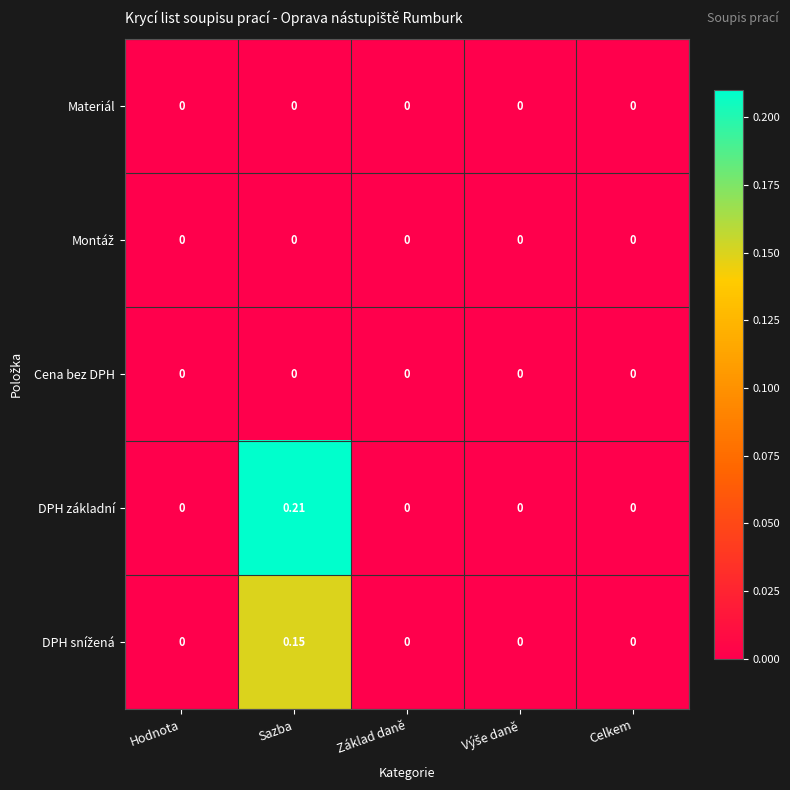

Which series has the largest total across all categories?

DPH základní